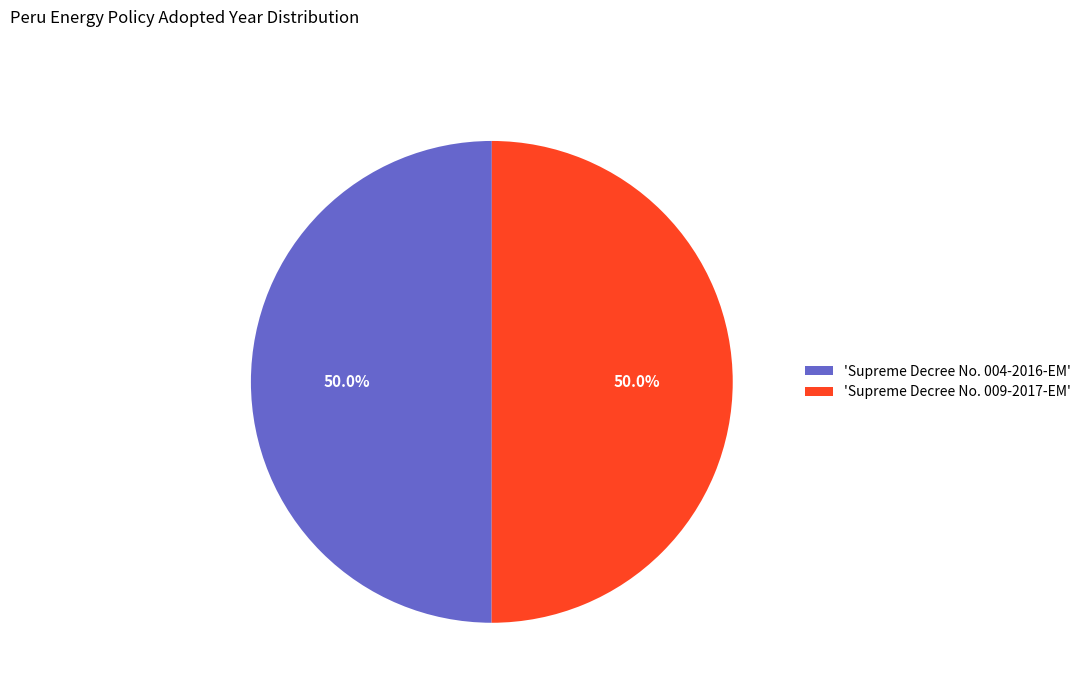

What is the total percentage of 'Supreme Decree No. 009-2017-EM' and 'Supreme Decree No. 004-2016-EM'?

100.0%